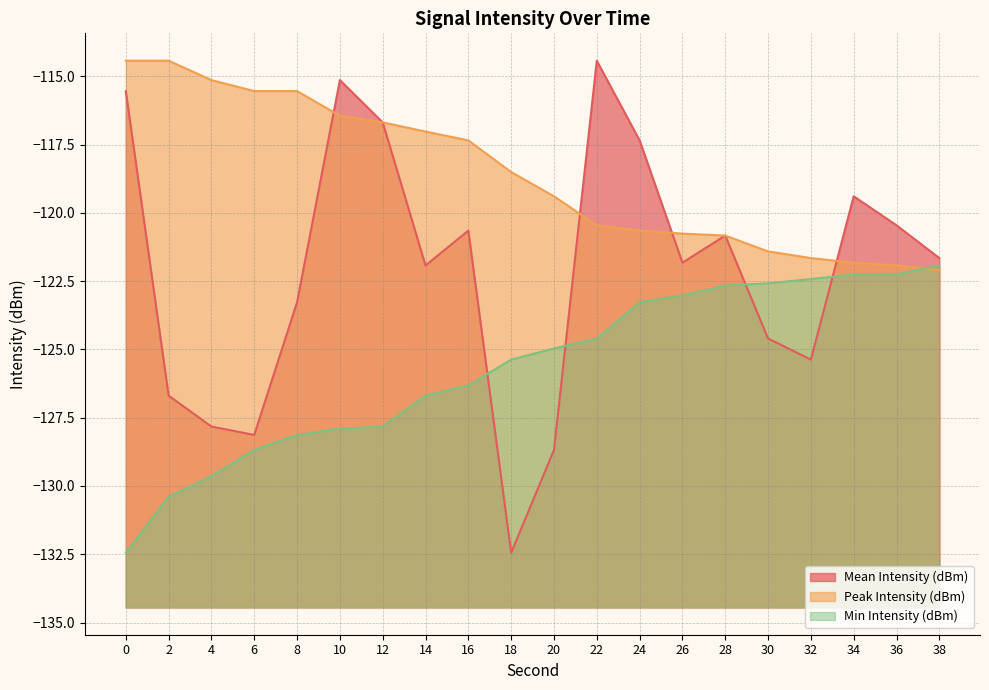

What is the average value of the Mean Intensity (dBm) series?

-122.1